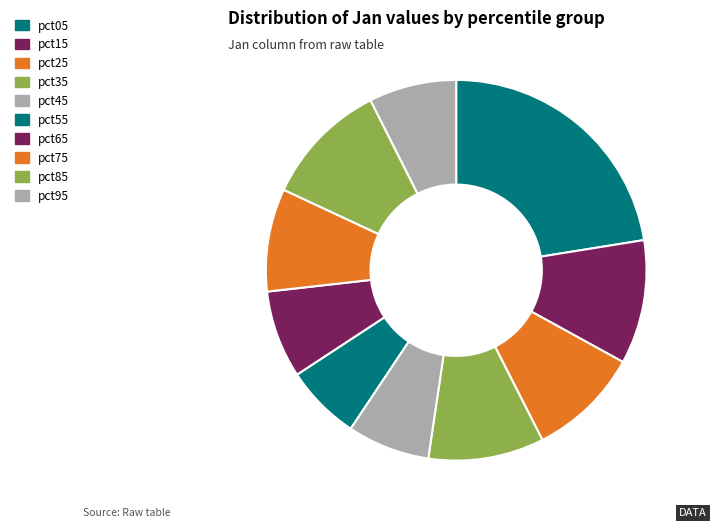

Which category has the biggest portion of the pie?

pct05